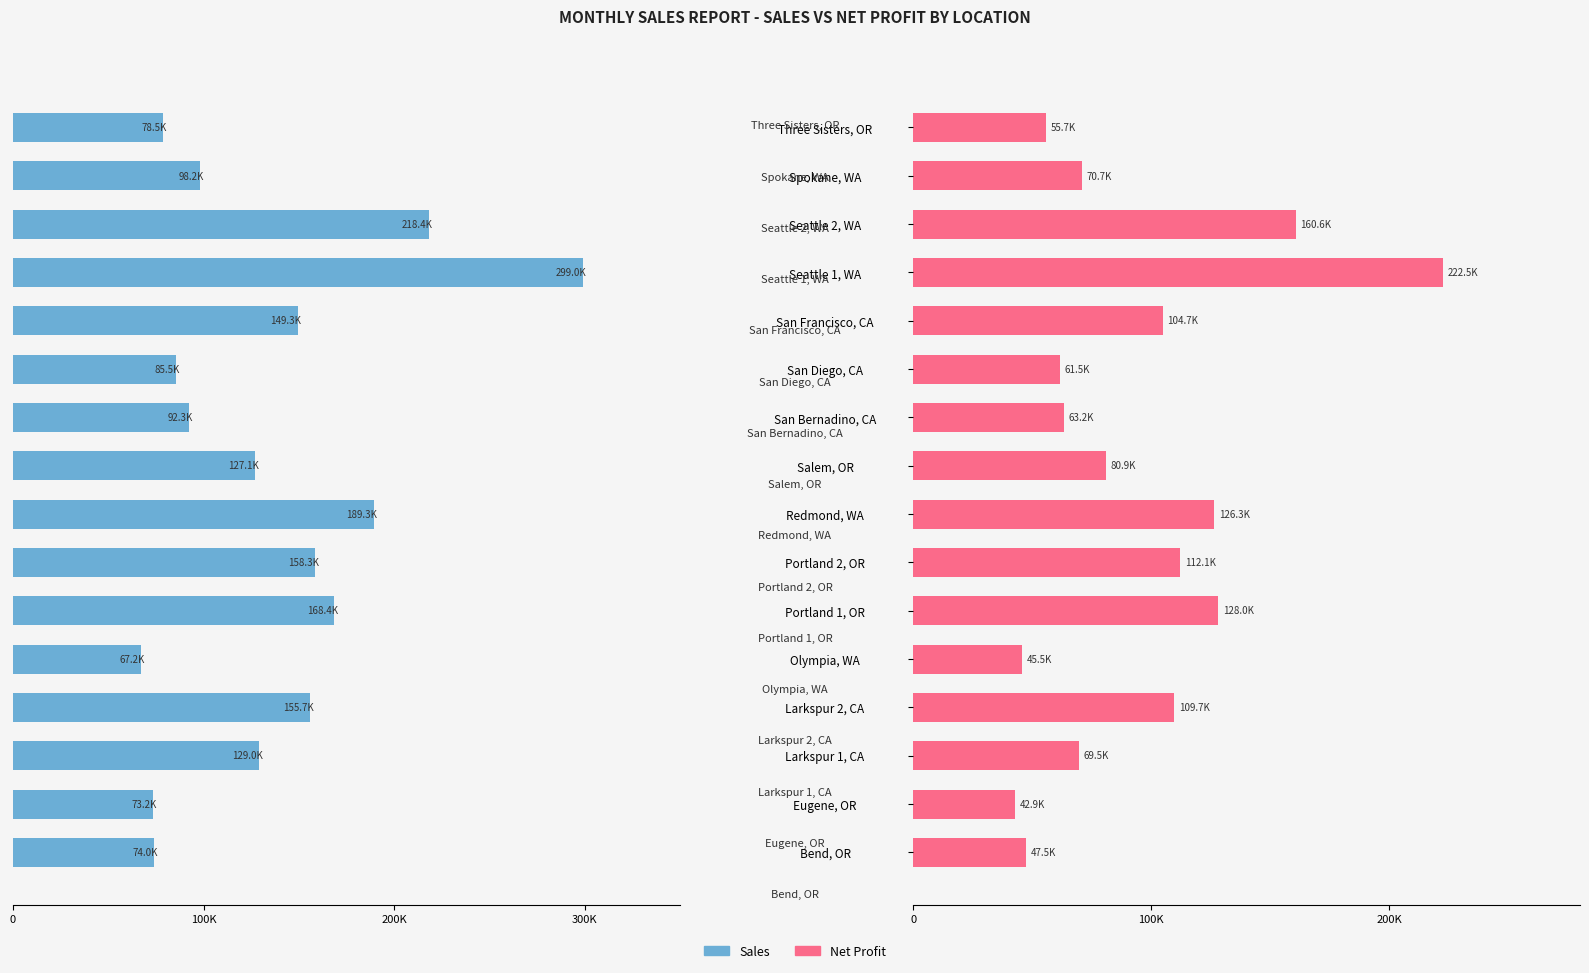

The Net Profit series shows 190.1 at Portland 1, OR. True or false?

False